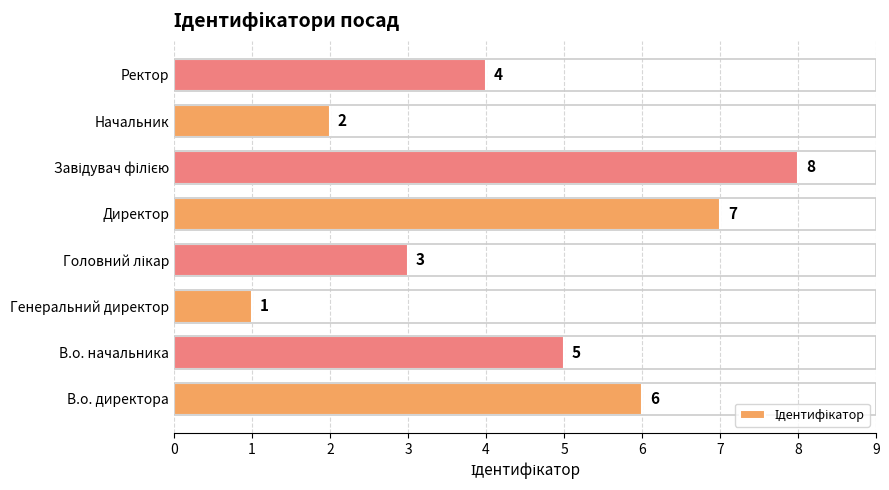

Approximately how many times larger is the value at В.о. директора compared to Генеральний директор?

6.0